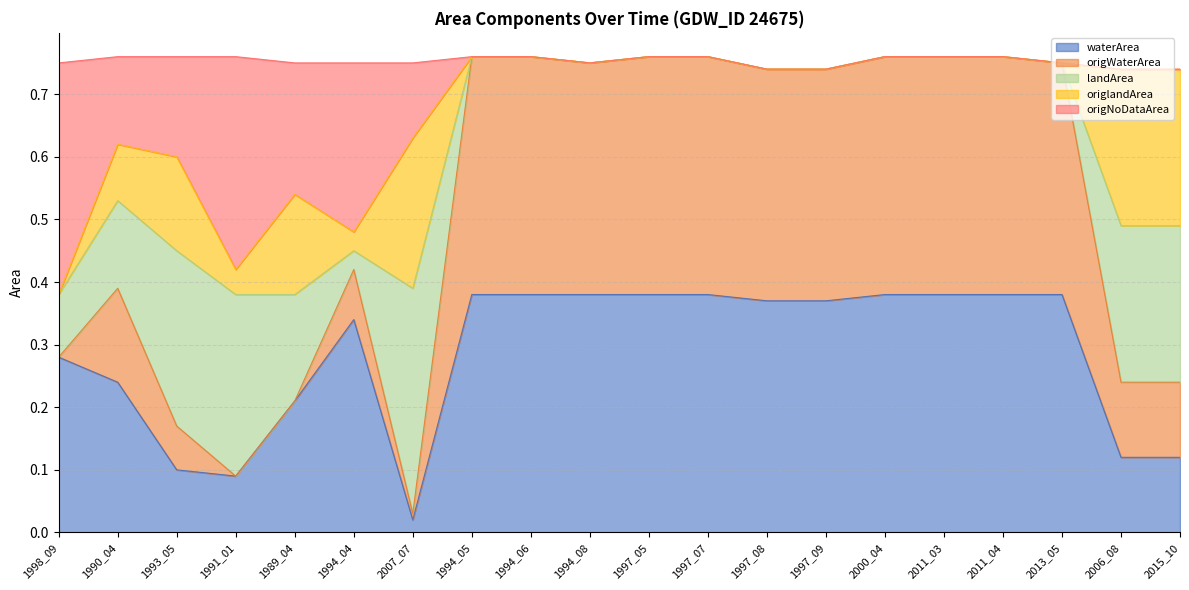

The origWaterArea series shows 0.7 at 1997_09. True or false?

True